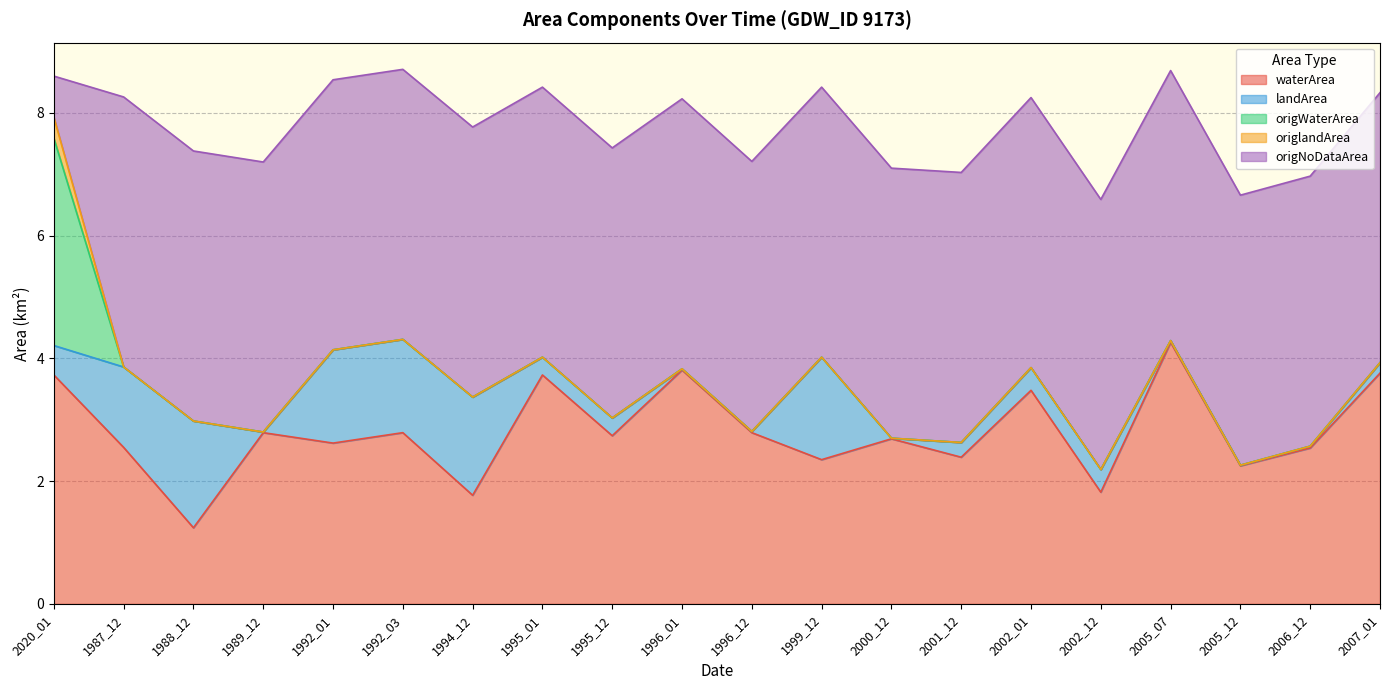

Does the chart have visible grid lines?

Yes